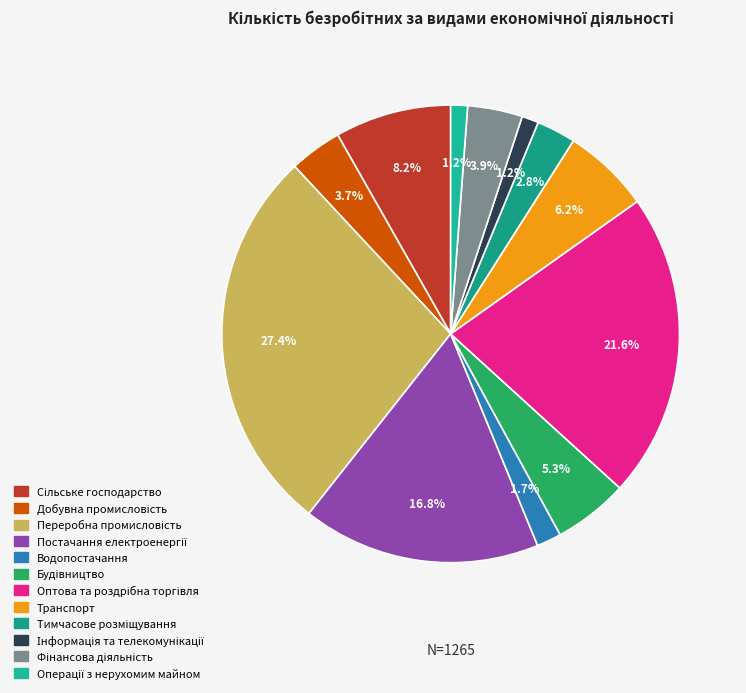

How much of the chart is everything except Водопостачання?

98.3%